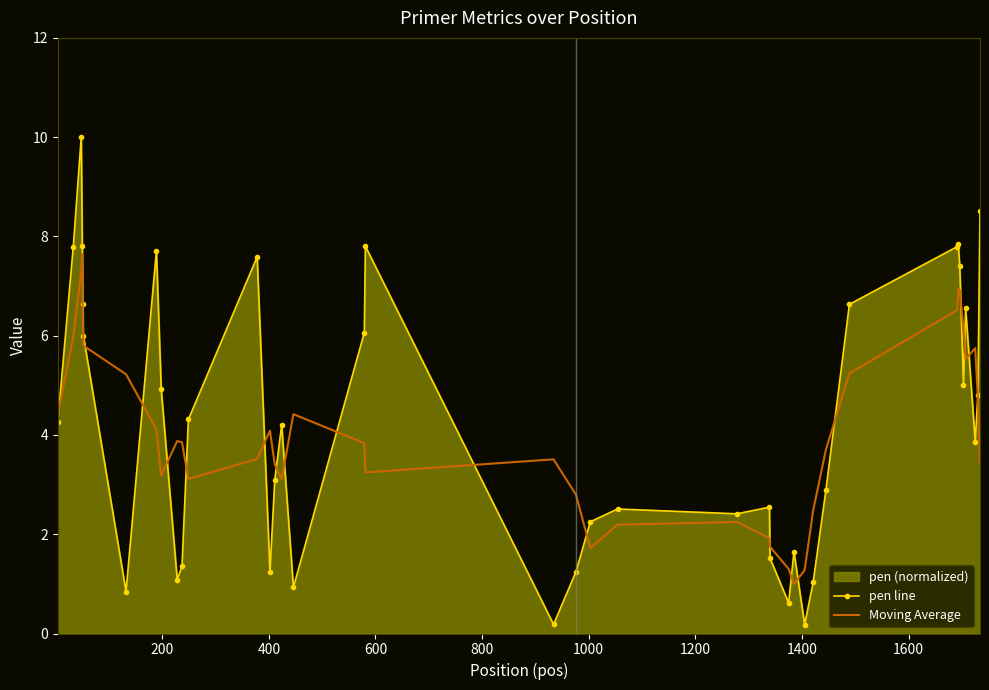

Does the chart have visible grid lines?

No